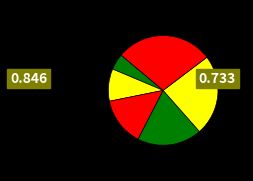

Count the number of slices in the pie.

6